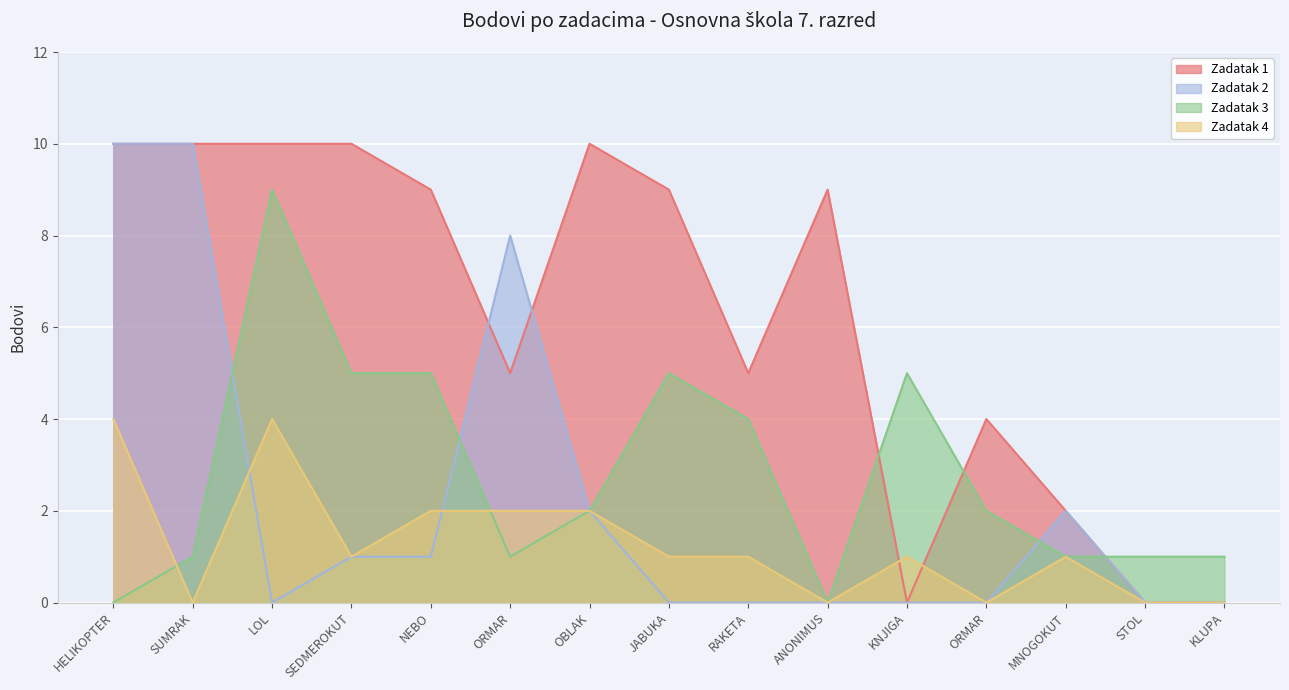

Which series has the largest total across all categories?

Zadatak 1